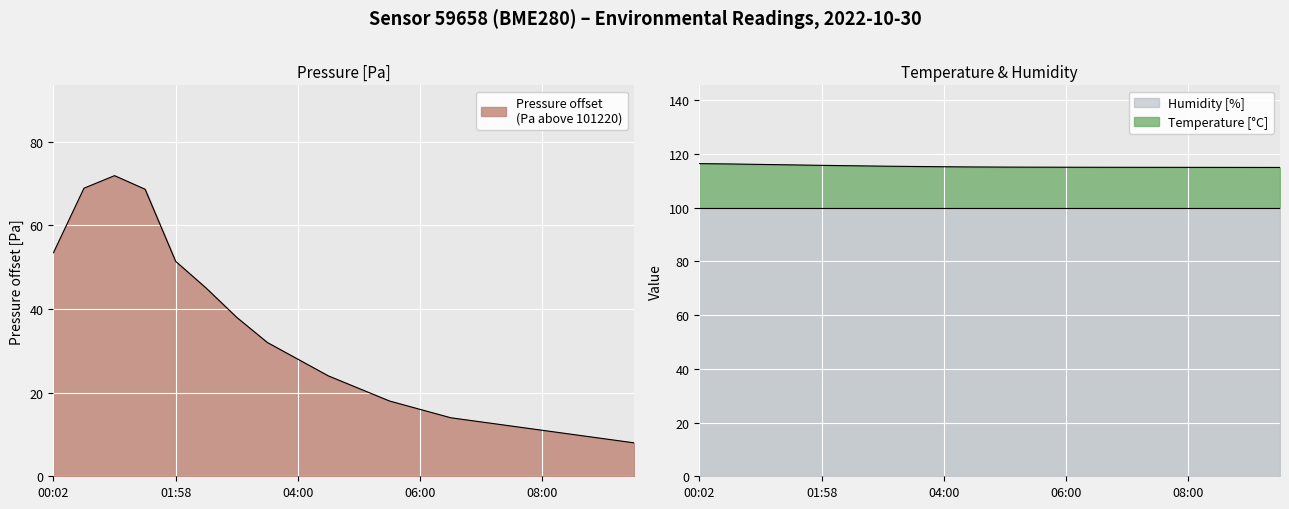

What value does the temperature series have at 01:58?

115.7